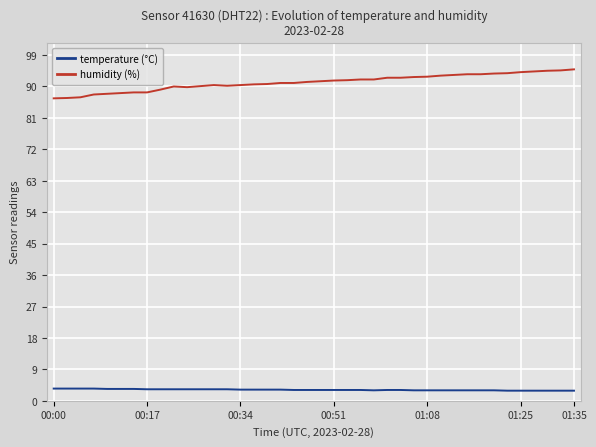

Which series has the largest range (max minus min)?

humidity (%)